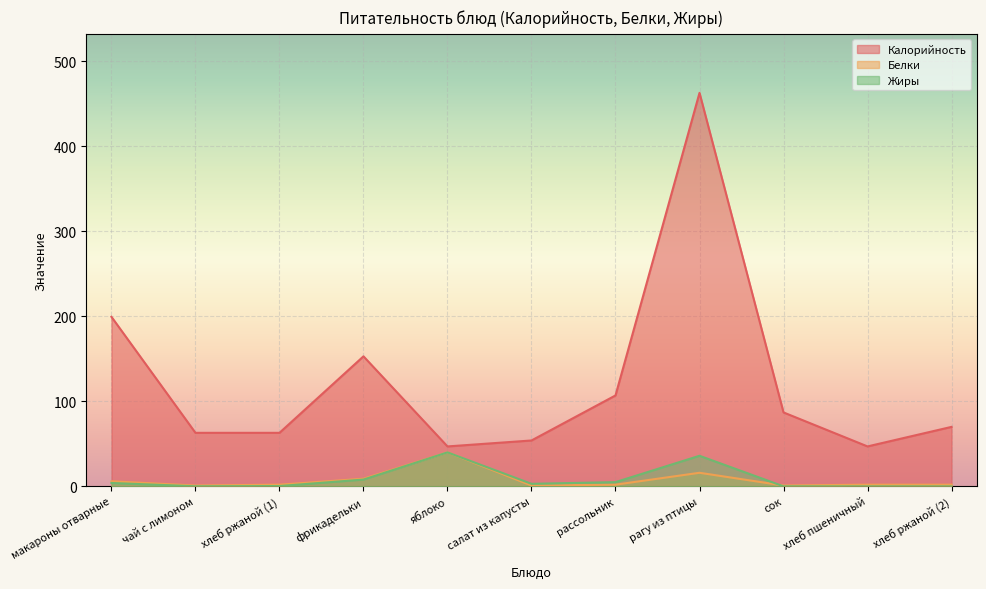

What position from the left is хлеб ржаной (1)?

3